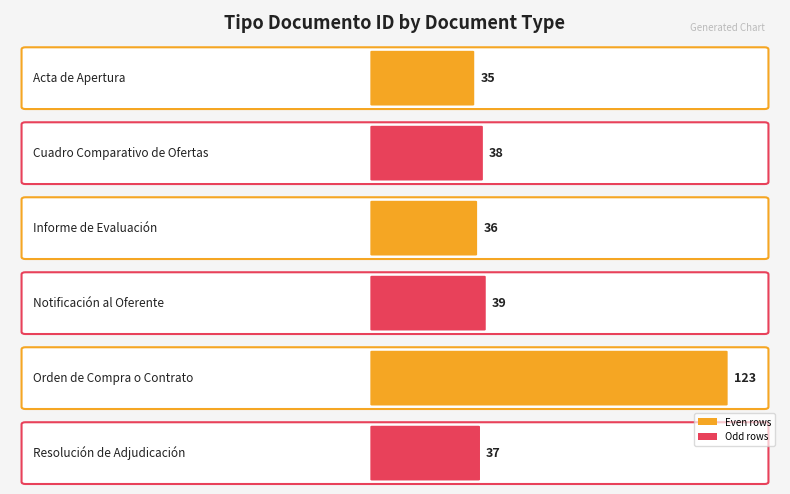

Reading right to left, transcribe all the data shown in this chart.

37	123	39	36	38	35